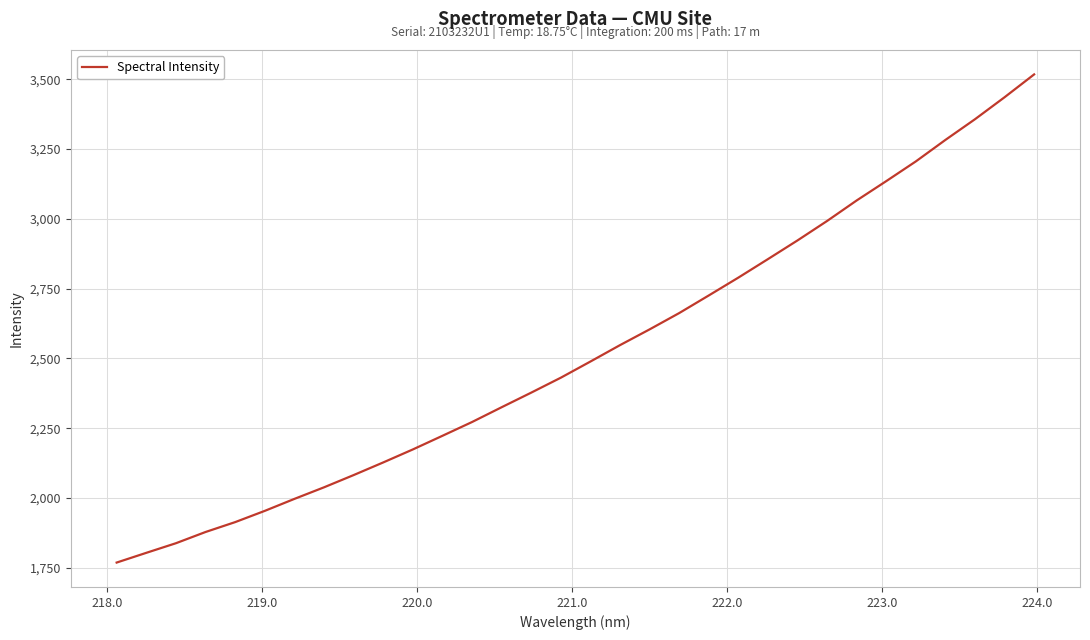

What is the difference between the maximum and minimum values?

1748.8